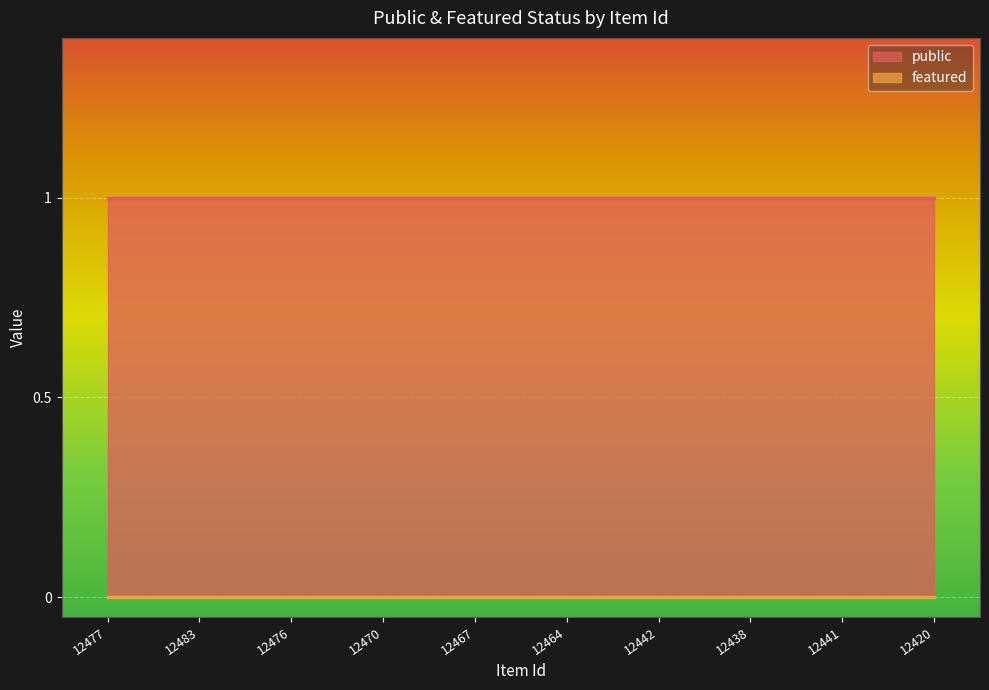

True or false: featured and public intersect in this chart.

False